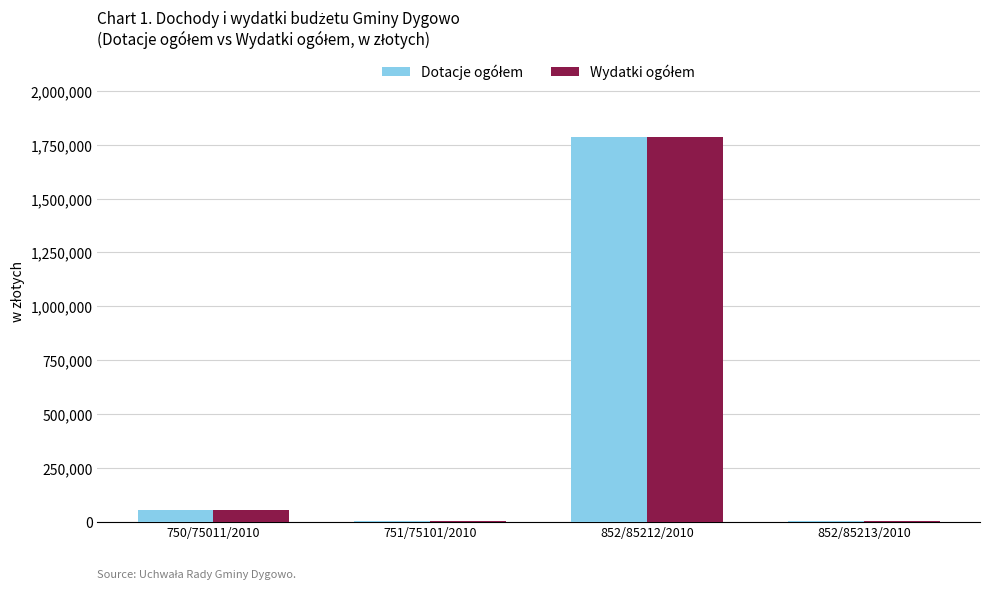

What is the maximum value shown in the chart?

1784000